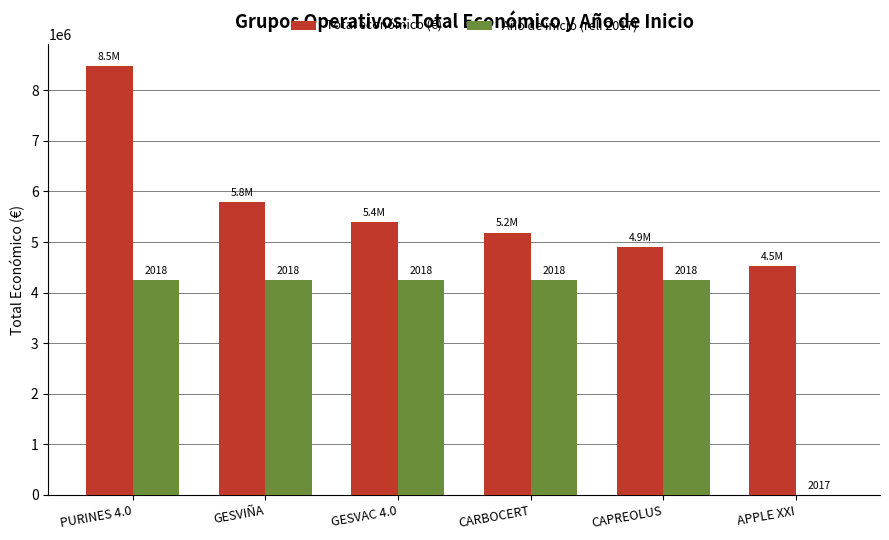

Are the bars grouped side by side (vs. stacked)?

Yes